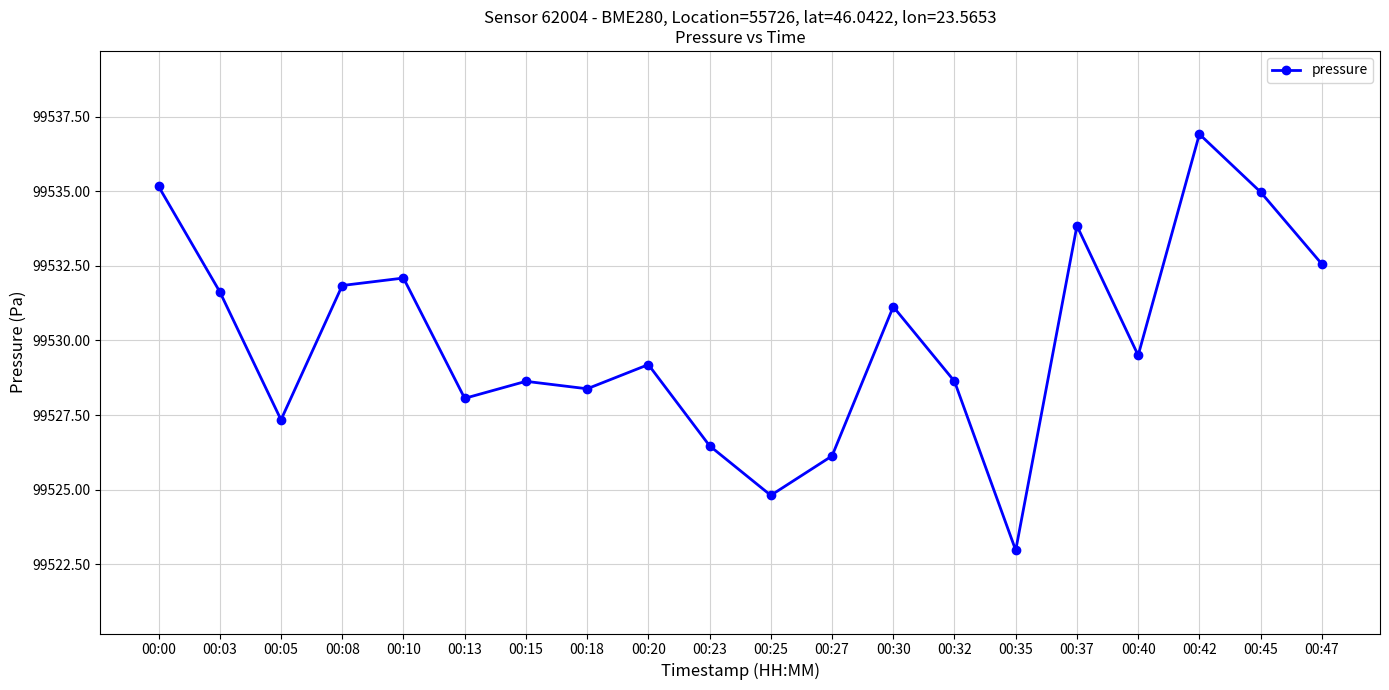

Between 00:05 and 00:32, which is larger?

00:32